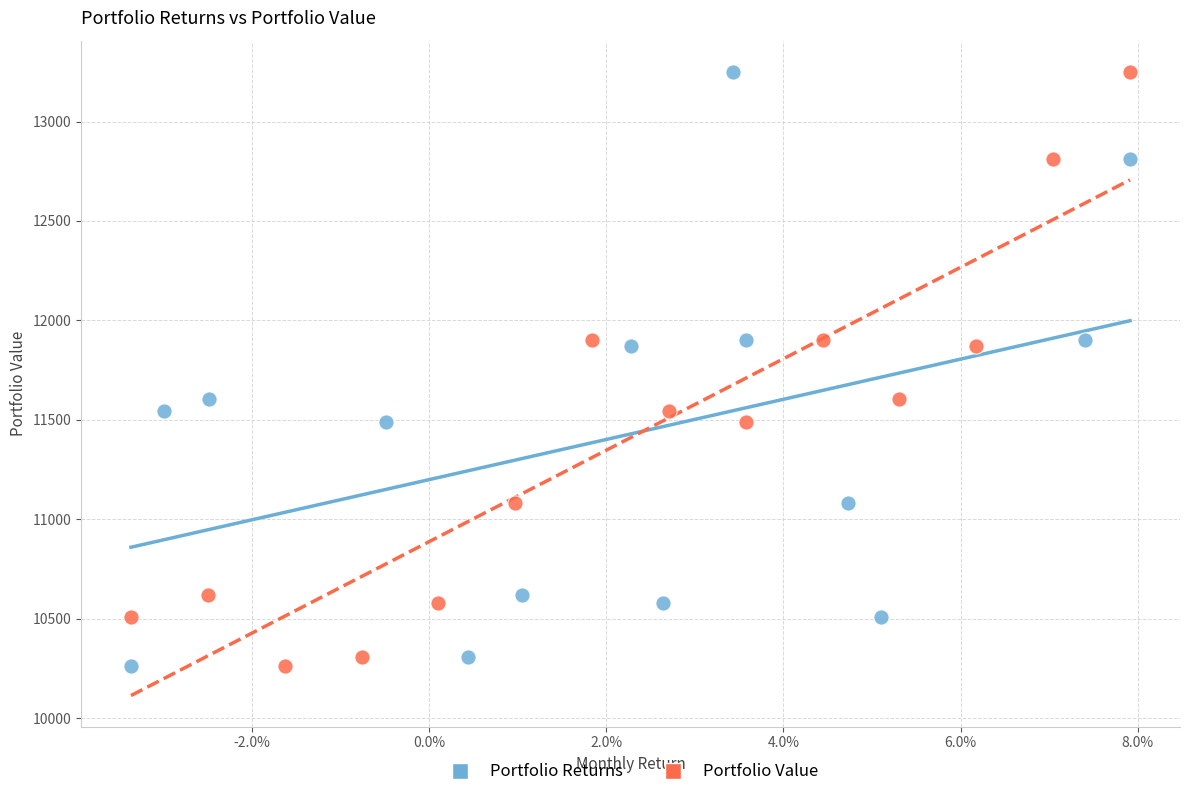

What are all the series names shown in the legend?

Portfolio Returns, Portfolio Value